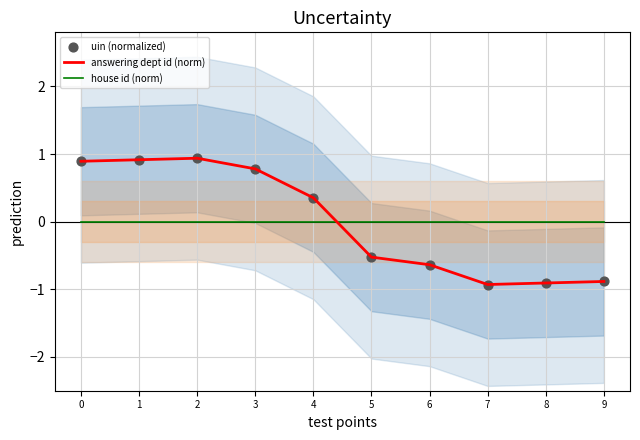

What is the total value across all series at 6?

-1.3